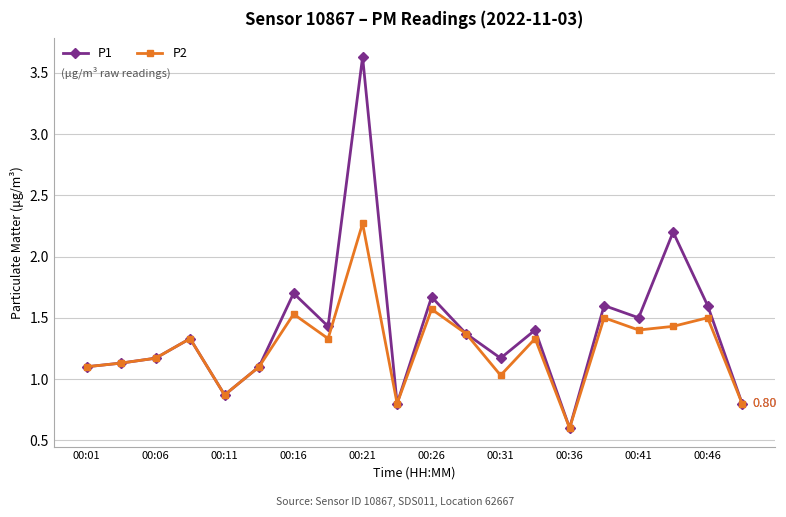

Which series has the widest spread of values?

P1